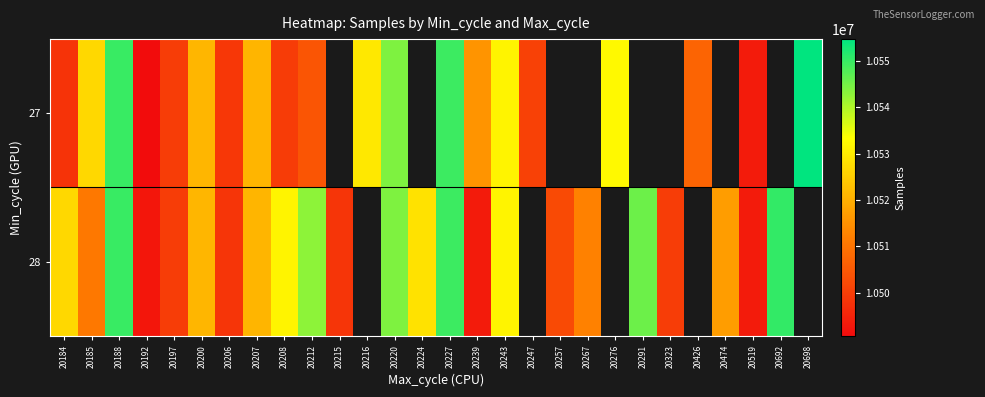

What is the minimum value for 28?

10492476.0